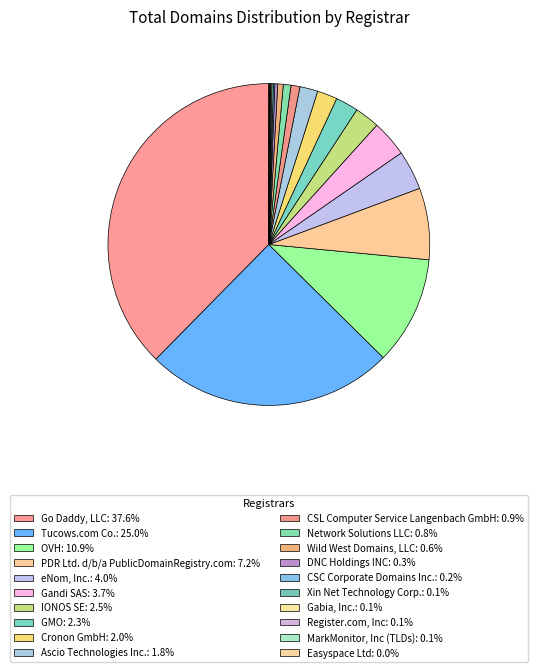

The Cronon GmbH slice represents 2% of the pie. True or false?

True